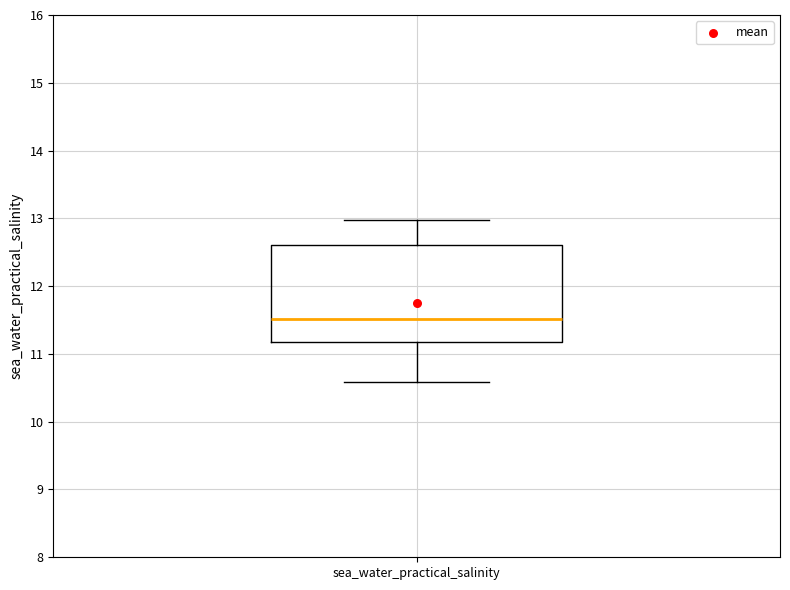

Where is the upper edge of the box for sea_water_practical_salinity on the y-axis? The values are not printed on the chart, so give them approximately, as read against the axis.

12.6